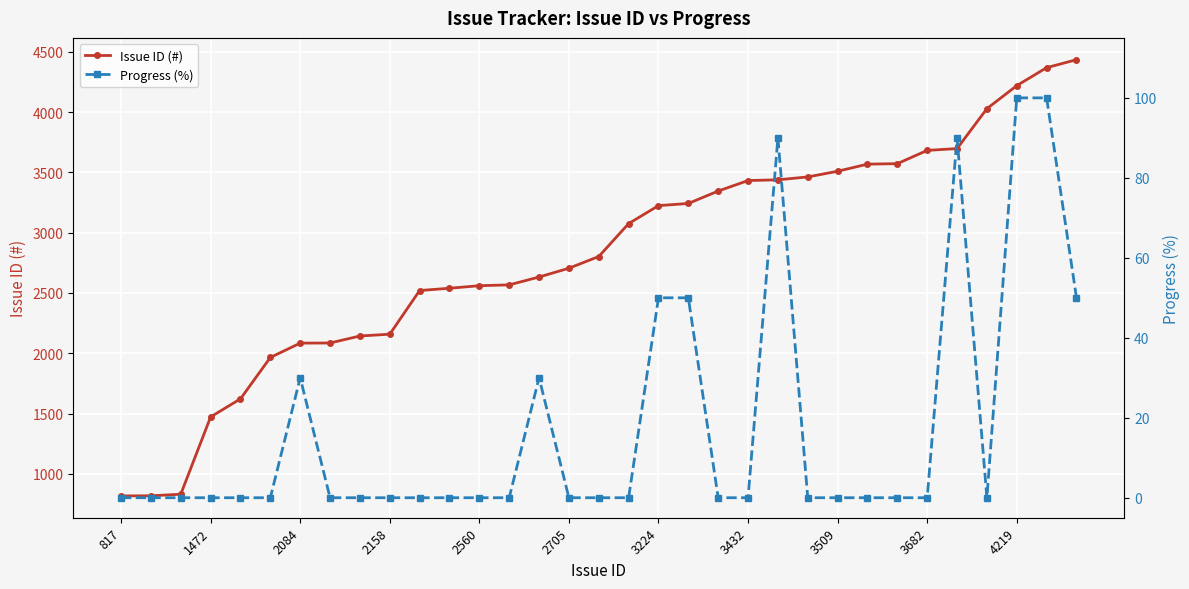

How many distinct data groups are displayed?

2